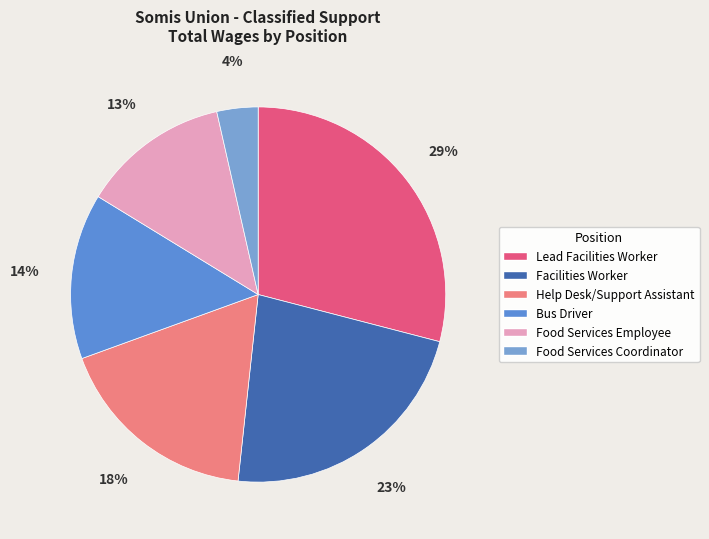

To the nearest percent, what is the average slice percentage?

17%